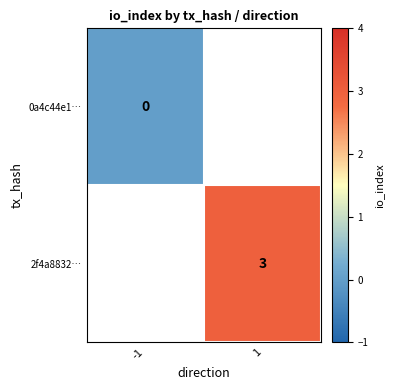

Is the value of 0a4c44e1… at -1 greater than the value of 2f4a8832… at 1?

No